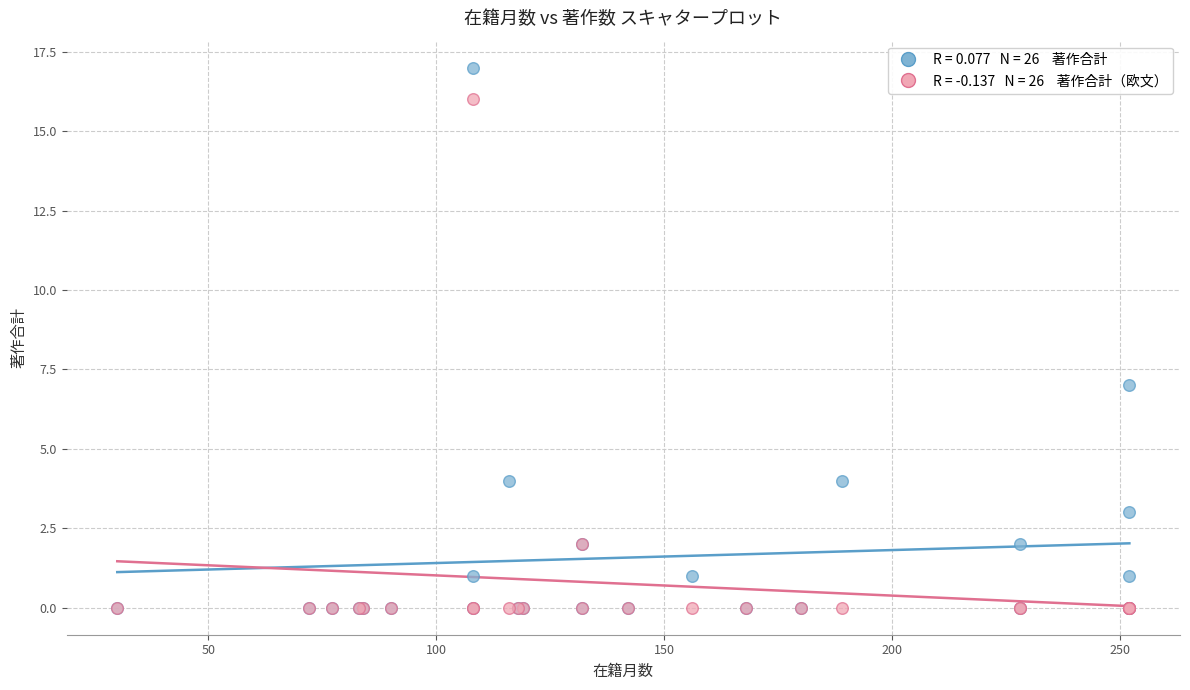

Across all series, what Y value is closest to 8?

7